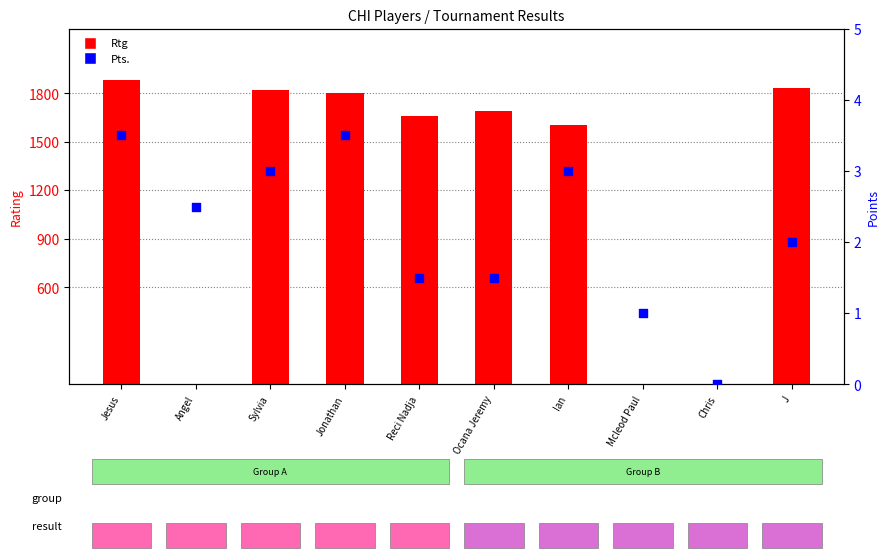

Which series contains the lowest Y value?

Rtg